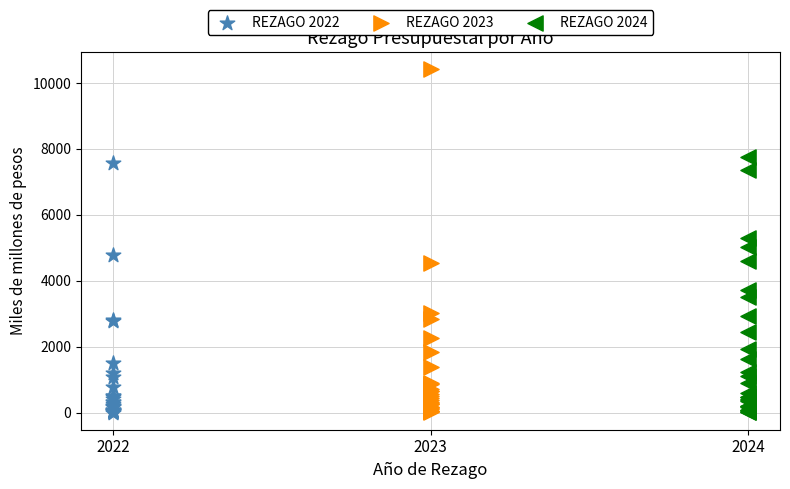

Which series has the largest Y range (max minus min)?

REZAGO 2023